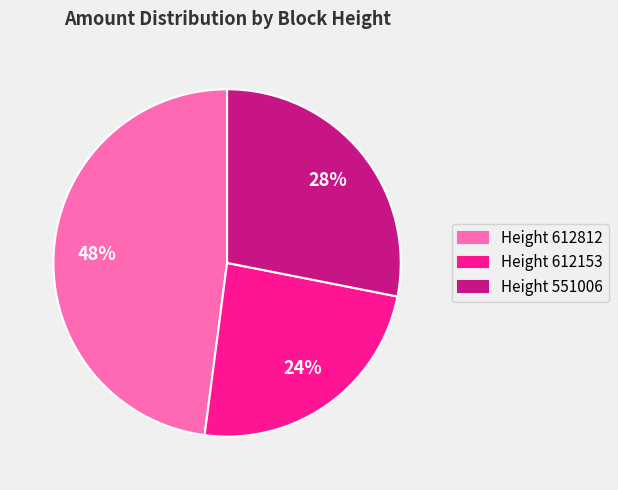

The Height 612812 slice represents 48% of the pie. True or false?

True